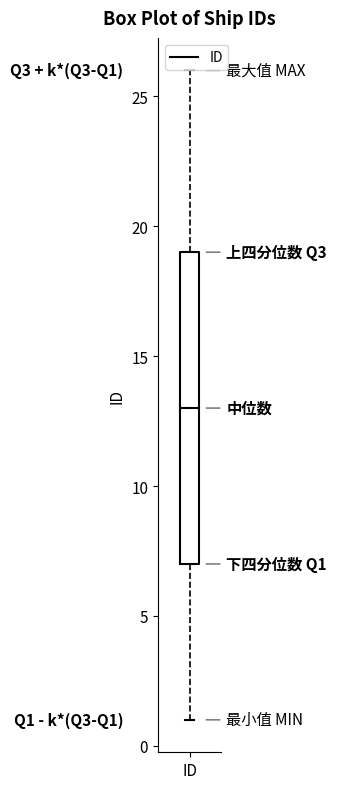

Read this box plot against the y-axis: the position of the median line, the range covered by the box, and the ends of both whiskers. The values are not printed on the chart, so give them approximately, as read against the axis.

median 13, box 7 to 19, whiskers 1 to 26